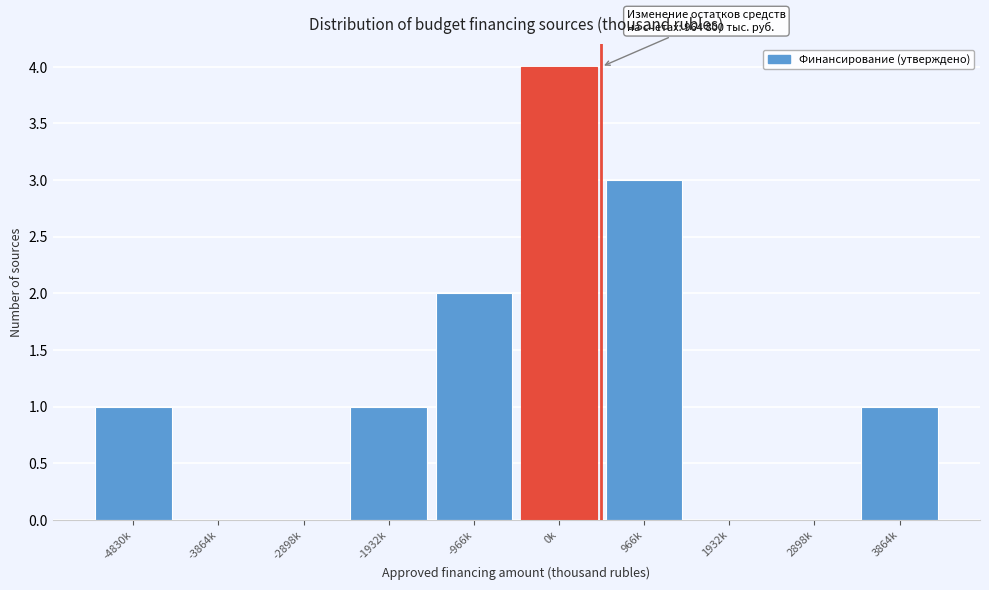

Reading right to left, transcribe all the data shown in this chart.

3864k=1	2898k=0	1932k=0	966k=3	0k=4	-966k=2	-1932k=1	-2898k=0	-3864k=0	-4830k=1